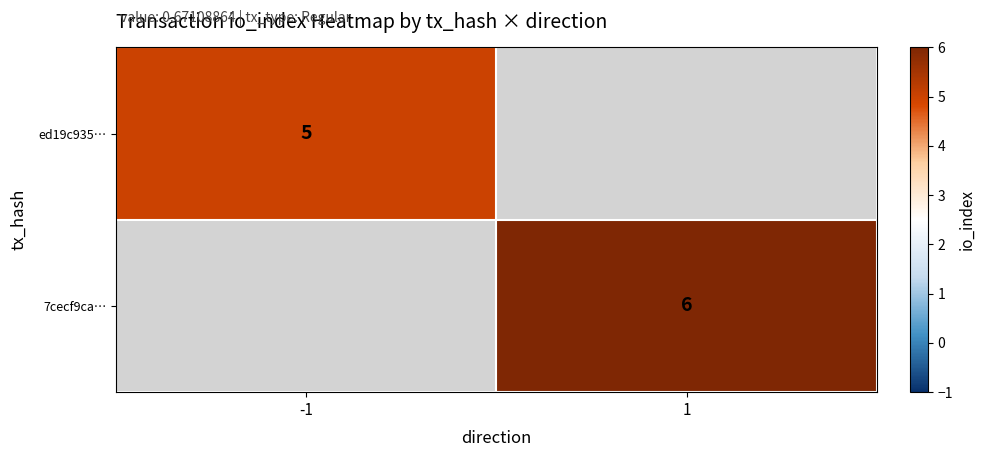

Is it true that 7cecf9ca… equals 4 at 1?

False